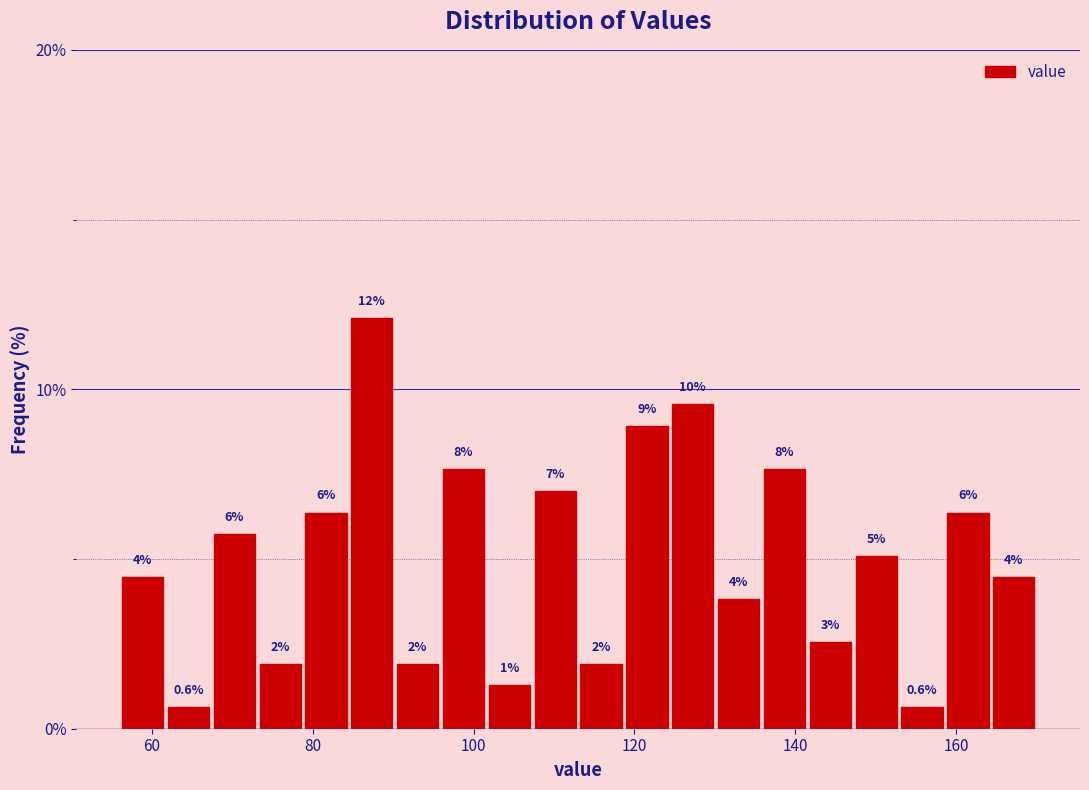

Around what value on the x-axis is the tallest bar? Give the approximate position of its centre, as read against the axis.

88